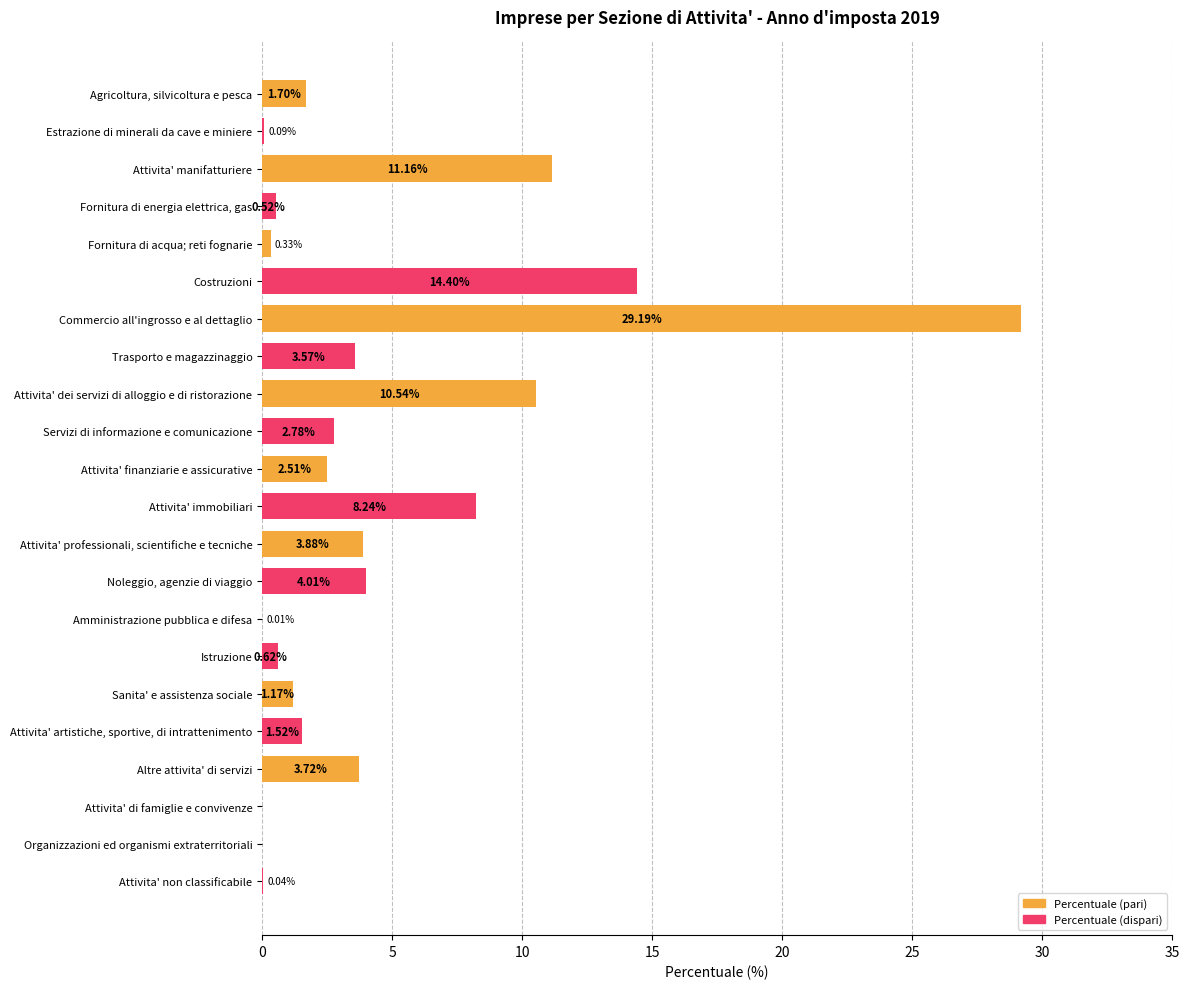

What is the sum of all values?

100.0